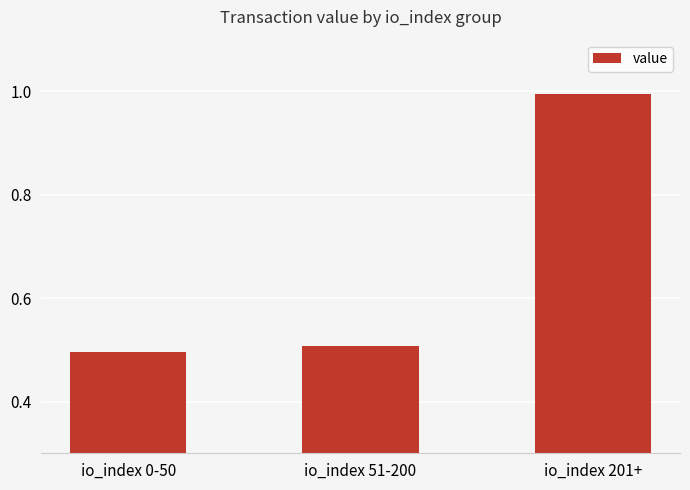

Which has a higher value, io_index 0-50 or io_index 201+?

io_index 201+